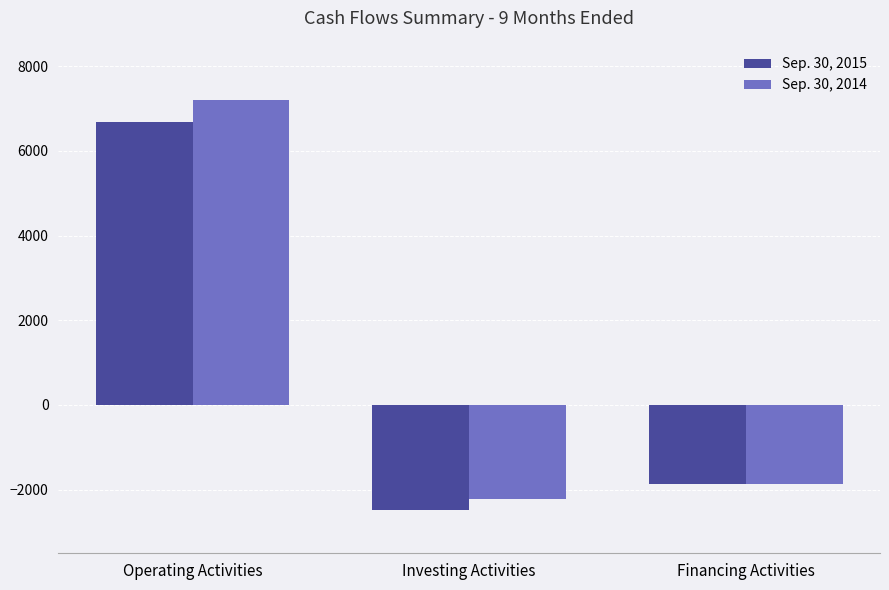

Are the bars horizontal?

No